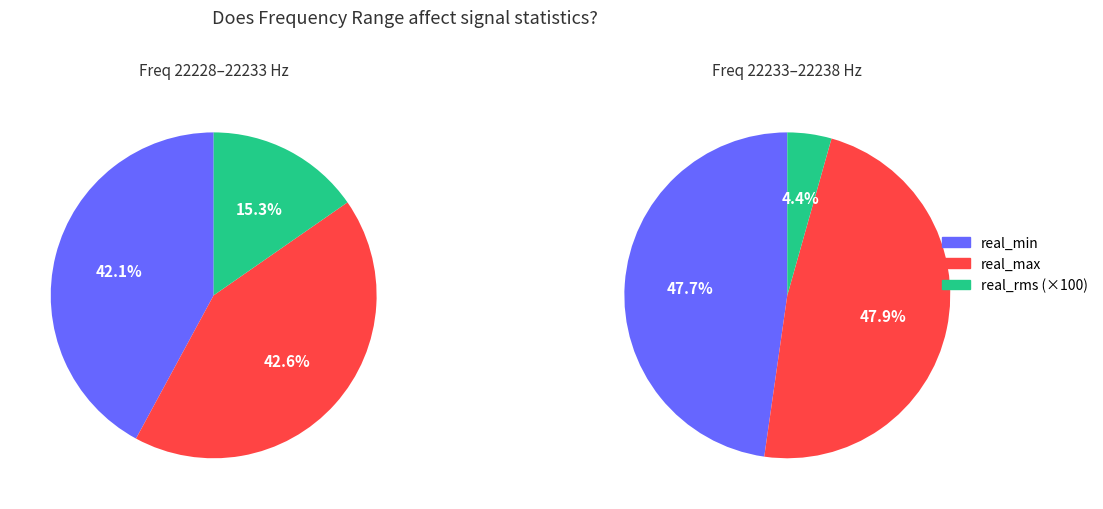

Is 34 the majority of the pie?

No